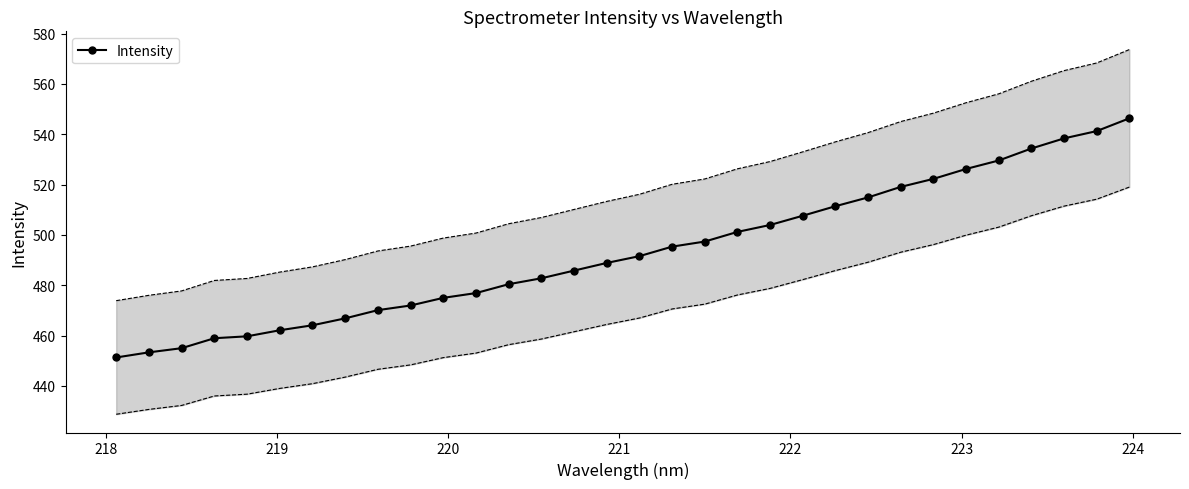

How many data points does each series have?

32